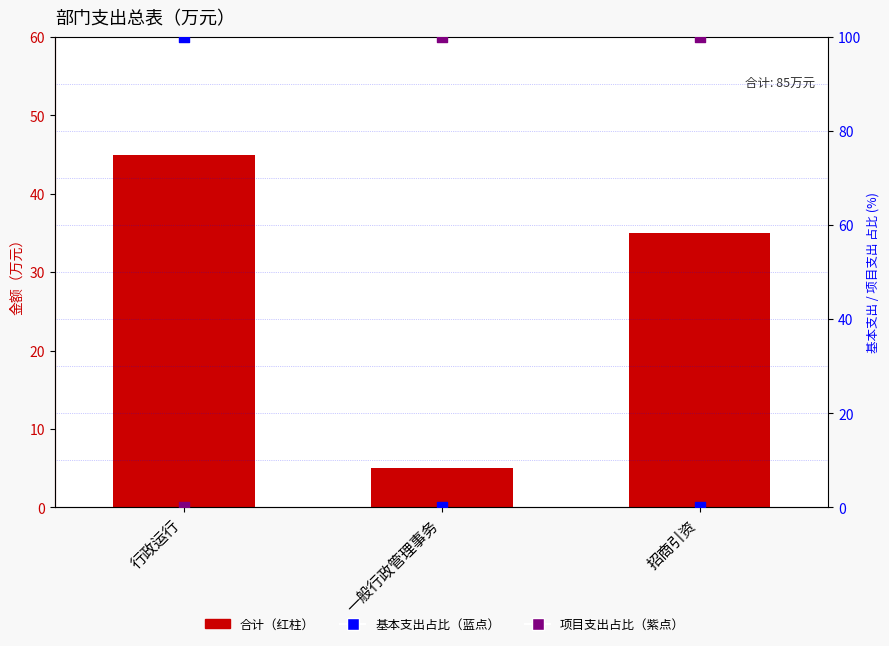

Which series contains the lowest Y value?

基本支出占比